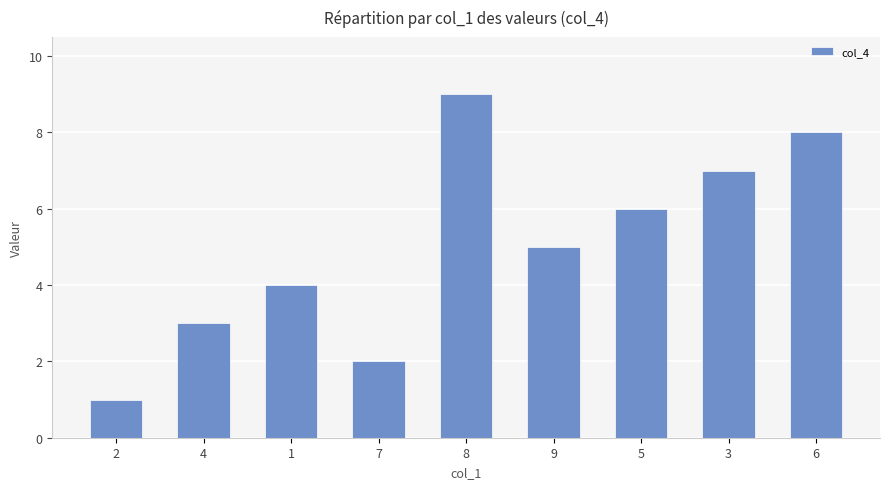

How many values are between 3 and 7?

5